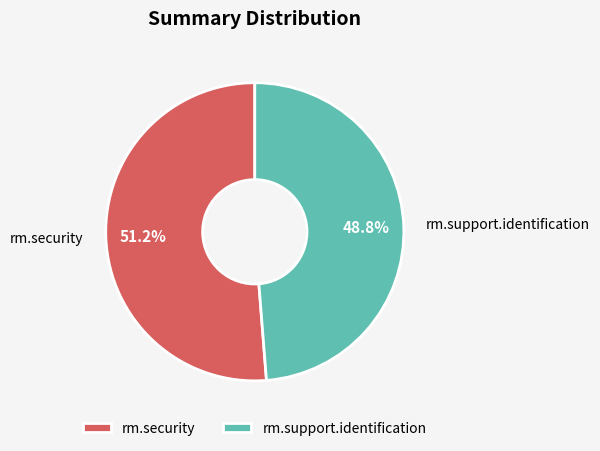

Count the number of slices in the pie.

2